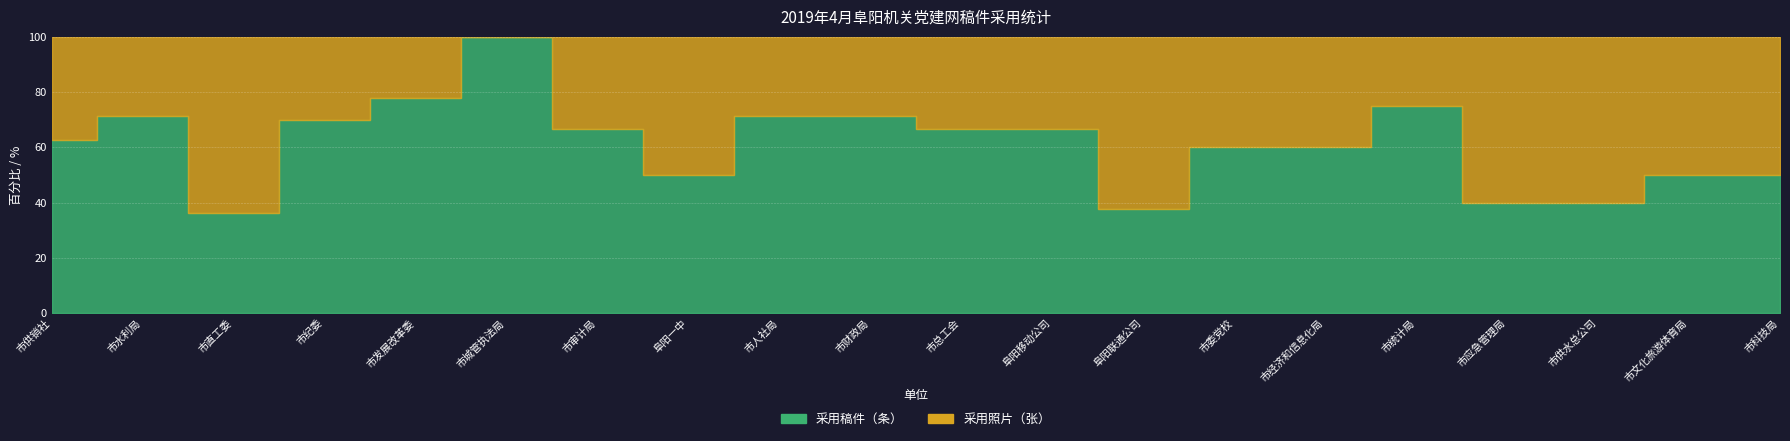

At which label does 采用稿件（条） first exceed 5?

市供销社